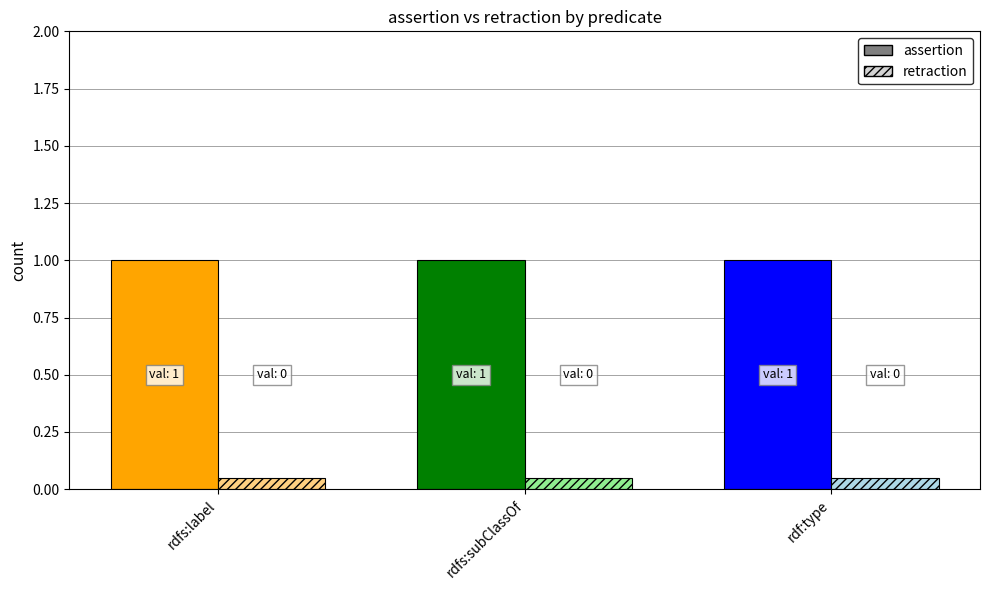

Where is assertion nearest to the value 1?

rdfs:label